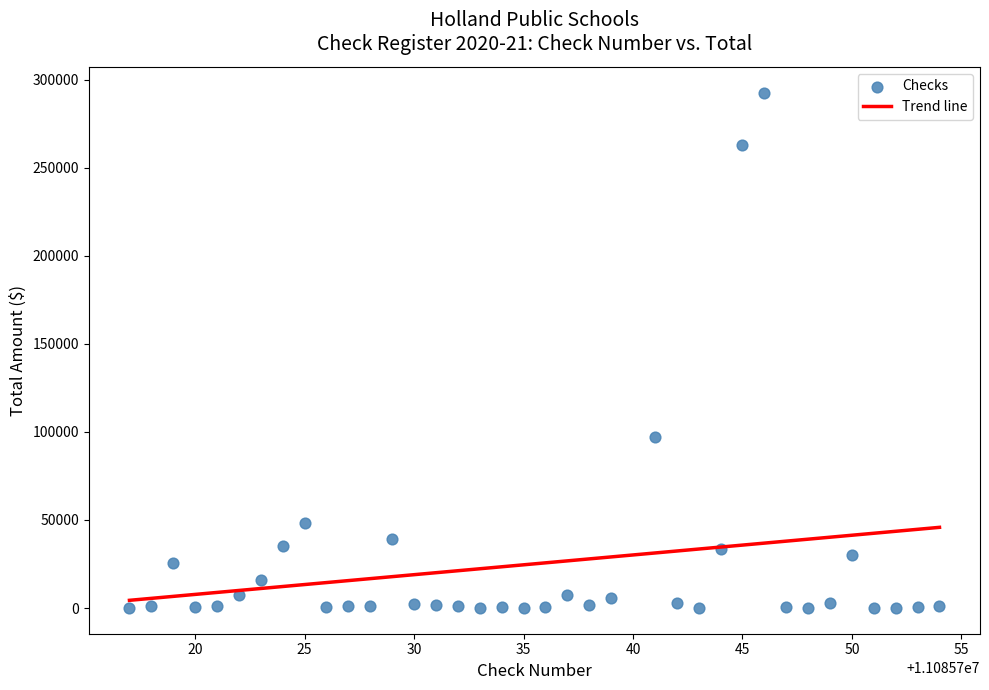

What is the range of X values (max minus min)?

37.0